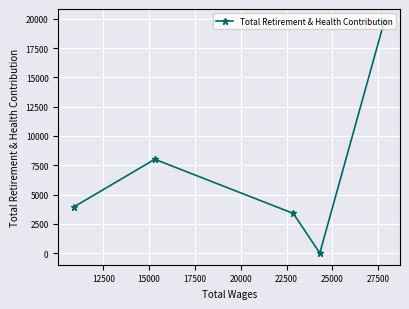

What is the average value?

7034